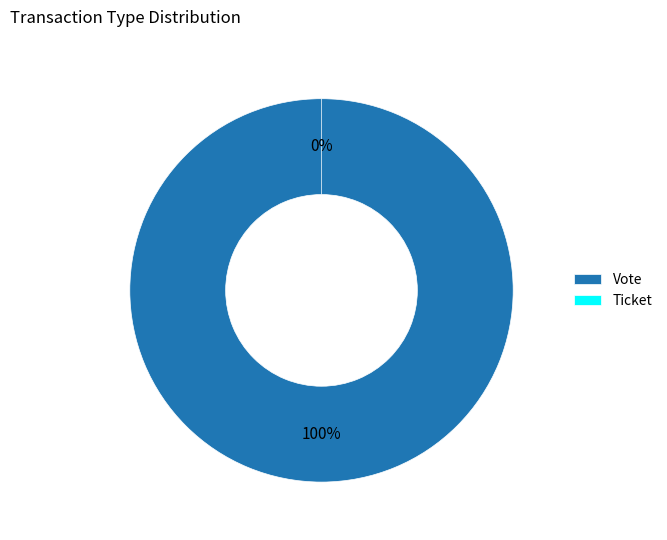

Does any single category account for the majority?

Yes